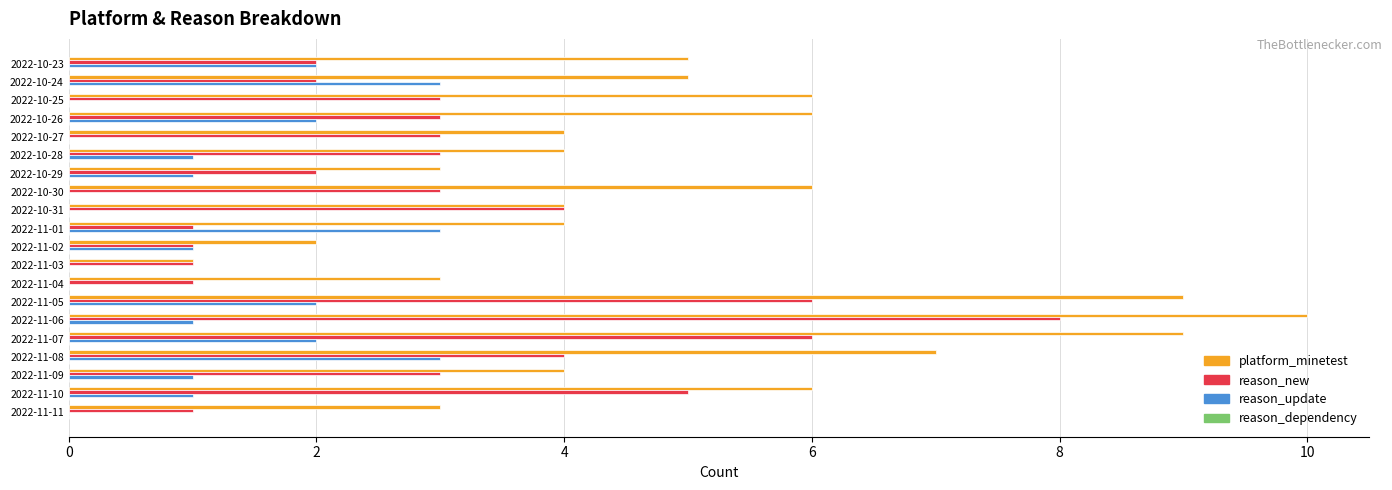

Which label corresponds to the largest value in the chart?

2022-11-06